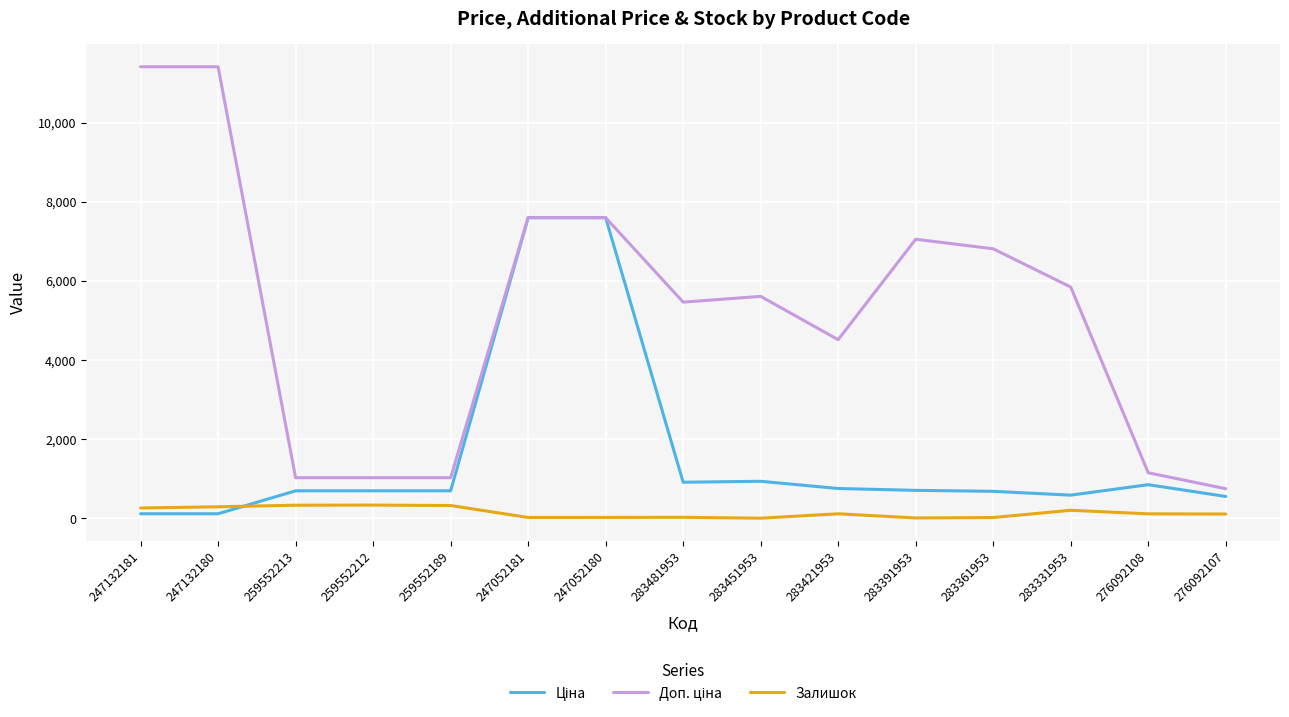

The value of Залишок at 247132180 is 290.0. True or false?

True